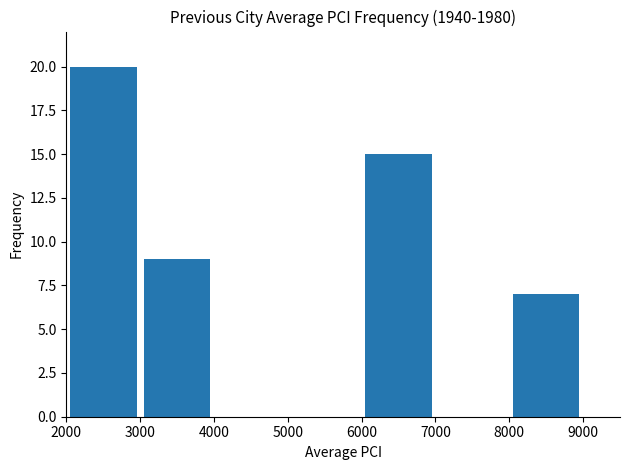

What is the average value?

13